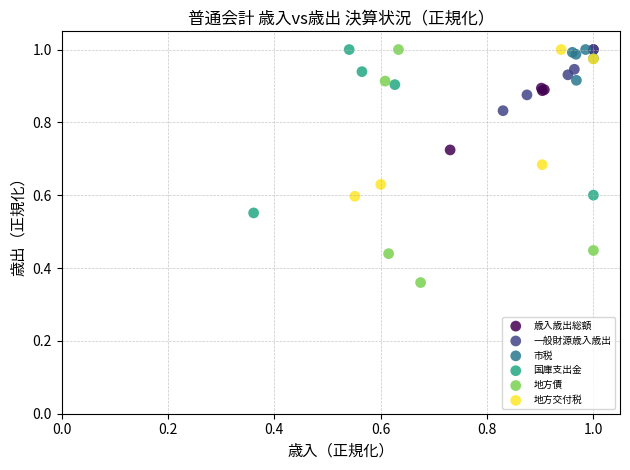

Which series reaches the minimum Y coordinate?

地方債